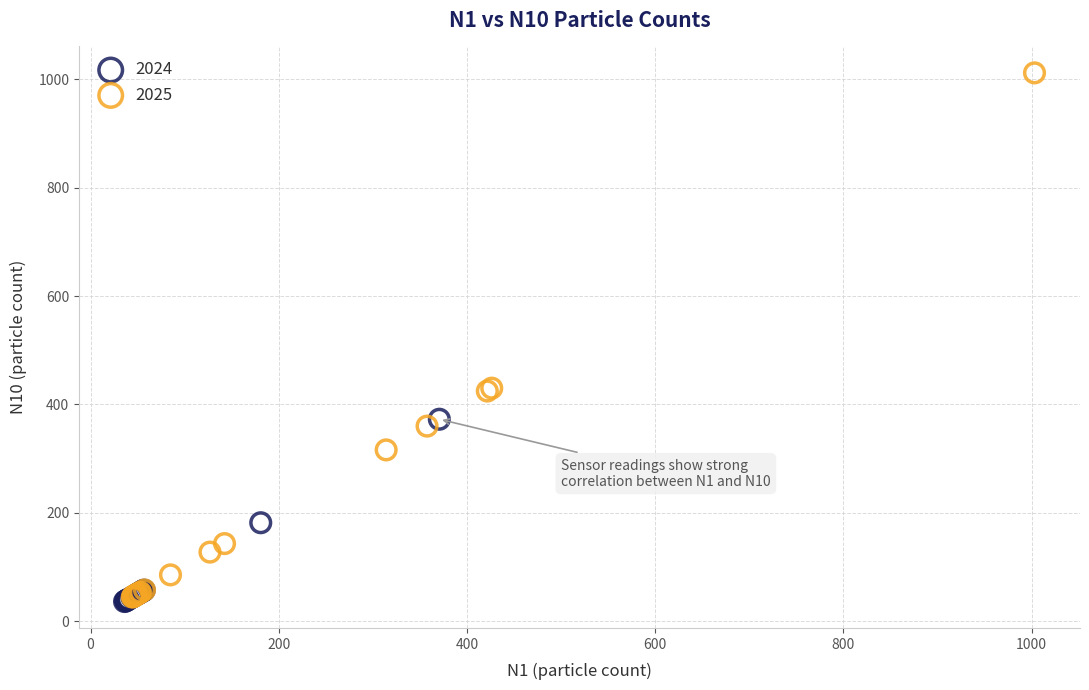

Which series reaches the maximum Y coordinate?

2025